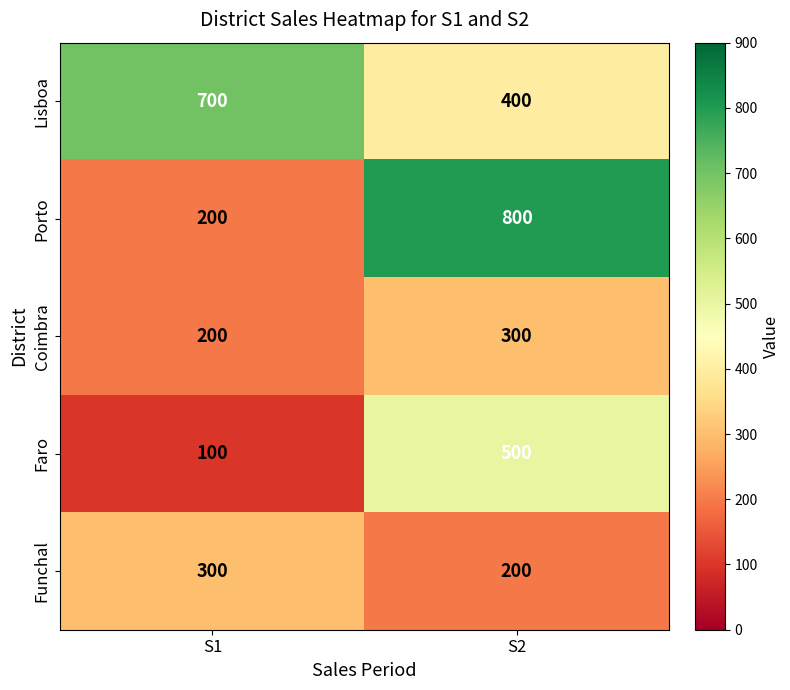

At which category does the chart reach its minimum across all series?

S1